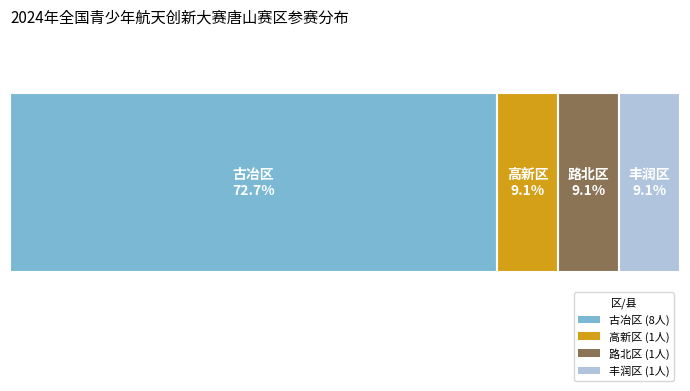

Does the chart contain any negative values?

No